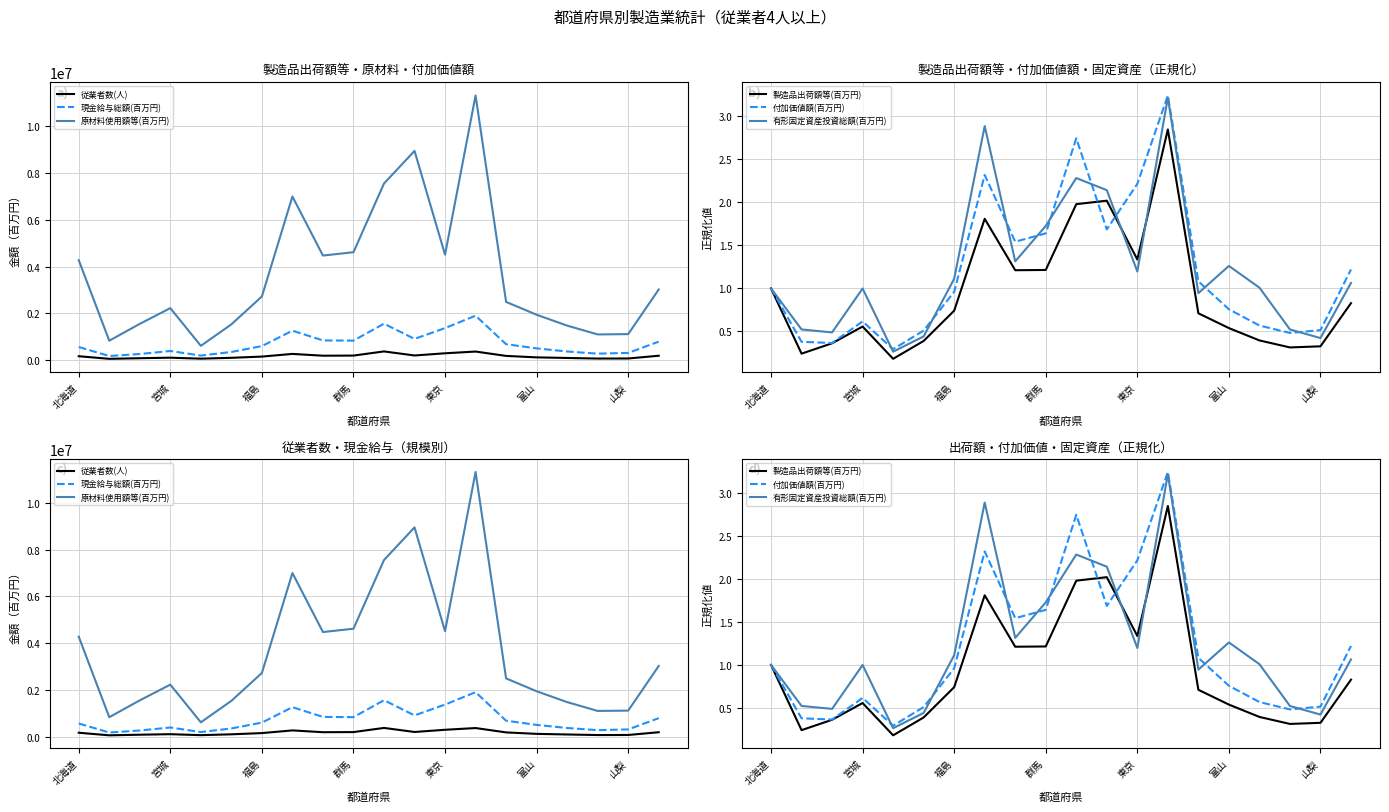

In 有形固定資産投資総額(百万円), how many points are higher than both neighbors (excluding endpoints)?

5